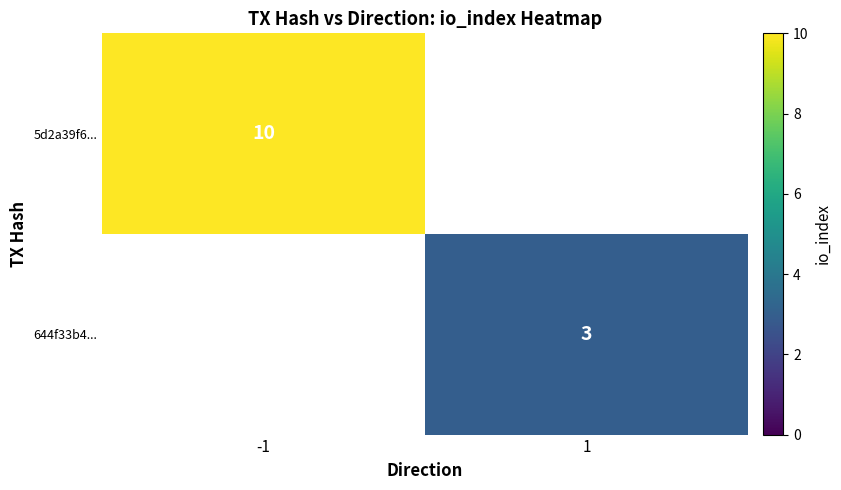

Is it true that 5d2a39f6... equals 10 at -1?

True